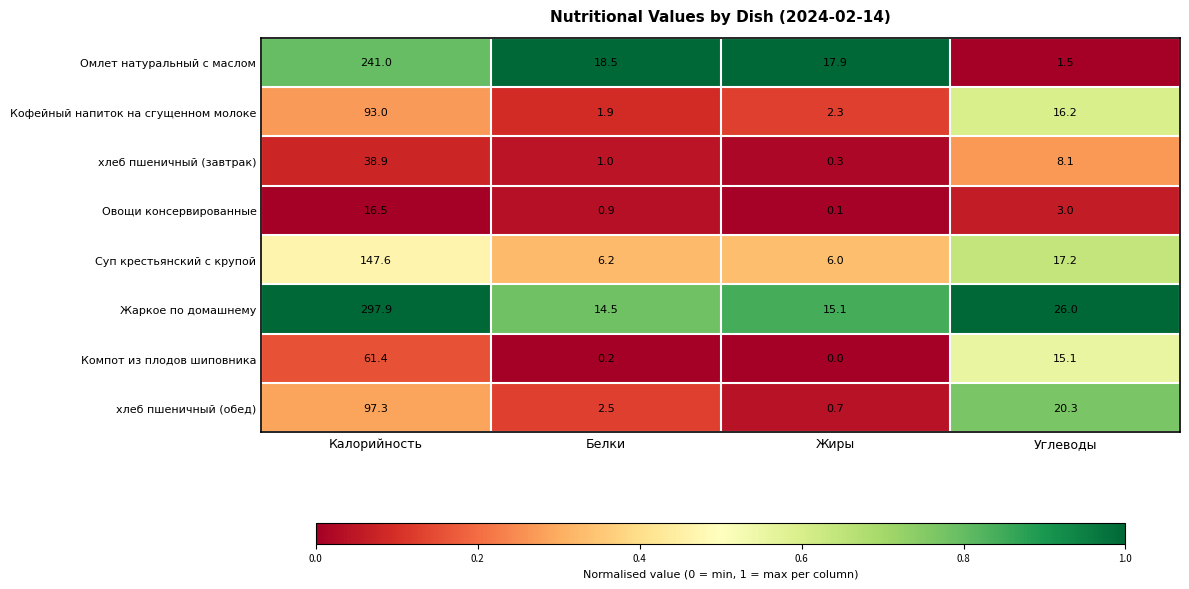

What is the difference between the хлеб пшеничный (завтрак) values at Калорийность and Жиры?

38.6